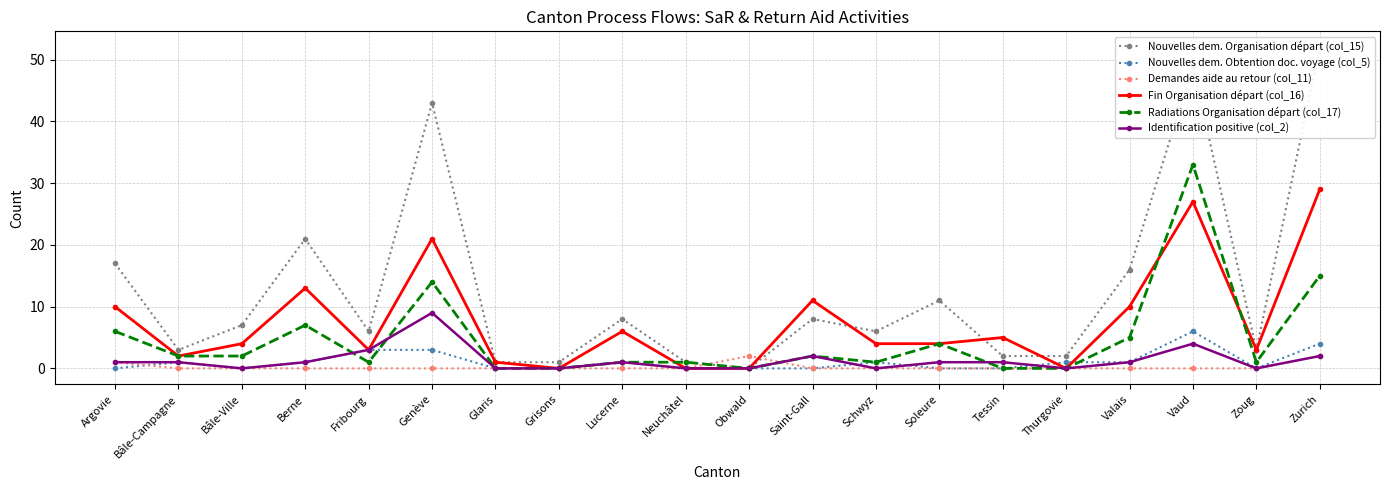

Reading left to right, transcribe all the data shown in this chart.

Nouvelles dem. Organisation départ (col_15): Argovie=17	Bâle-Campagne=3	Bâle-Ville=7	Berne=21	Fribourg=6	Genève=43	Glaris=1	Grisons=1	Lucerne=8	Neuchâtel=1	Obwald=0	Saint-Gall=8	Schwyz=6	Soleure=11	Tessin=2	Thurgovie=2	Valais=16	Vaud=49	Zoug=3	Zurich=52
Nouvelles dem. Obtention doc. voyage (col_5): Argovie=0	Bâle-Campagne=1	Bâle-Ville=0	Berne=1	Fribourg=3	Genève=3	Glaris=0	Grisons=0	Lucerne=1	Neuchâtel=0	Obwald=0	Saint-Gall=0	Schwyz=1	Soleure=0	Tessin=0	Thurgovie=1	Valais=1	Vaud=6	Zoug=0	Zurich=4
Demandes aide au retour (col_11): Argovie=1	Bâle-Campagne=0	Bâle-Ville=0	Berne=0	Fribourg=0	Genève=0	Glaris=0	Grisons=0	Lucerne=0	Neuchâtel=0	Obwald=2	Saint-Gall=0	Schwyz=0	Soleure=0	Tessin=0	Thurgovie=0	Valais=0	Vaud=0	Zoug=0	Zurich=2
Fin Organisation départ (col_16): Argovie=10	Bâle-Campagne=2	Bâle-Ville=4	Berne=13	Fribourg=3	Genève=21	Glaris=1	Grisons=0	Lucerne=6	Neuchâtel=0	Obwald=0	Saint-Gall=11	Schwyz=4	Soleure=4	Tessin=5	Thurgovie=0	Valais=10	Vaud=27	Zoug=3	Zurich=29
Radiations Organisation départ (col_17): Argovie=6	Bâle-Campagne=2	Bâle-Ville=2	Berne=7	Fribourg=1	Genève=14	Glaris=0	Grisons=0	Lucerne=1	Neuchâtel=1	Obwald=0	Saint-Gall=2	Schwyz=1	Soleure=4	Tessin=0	Thurgovie=0	Valais=5	Vaud=33	Zoug=1	Zurich=15
Identification positive (col_2): Argovie=1	Bâle-Campagne=1	Bâle-Ville=0	Berne=1	Fribourg=3	Genève=9	Glaris=0	Grisons=0	Lucerne=1	Neuchâtel=0	Obwald=0	Saint-Gall=2	Schwyz=0	Soleure=1	Tessin=1	Thurgovie=0	Valais=1	Vaud=4	Zoug=0	Zurich=2